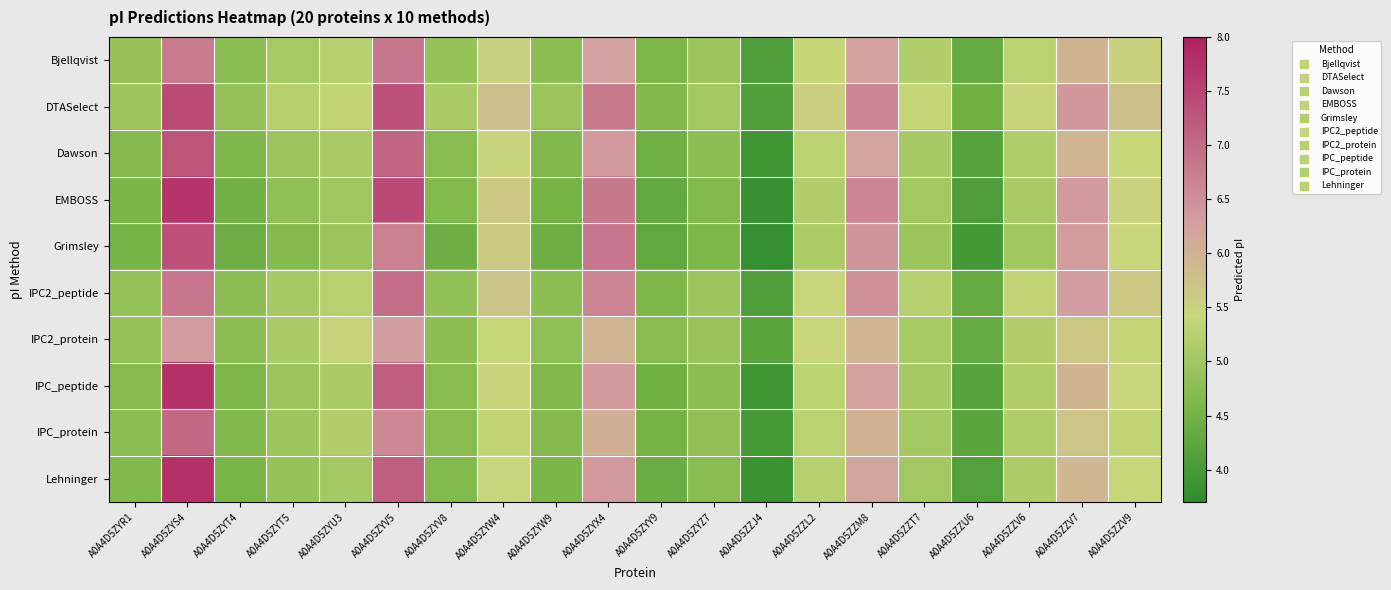

At which category is the sum across all series the highest?

A0A4D5ZYS4